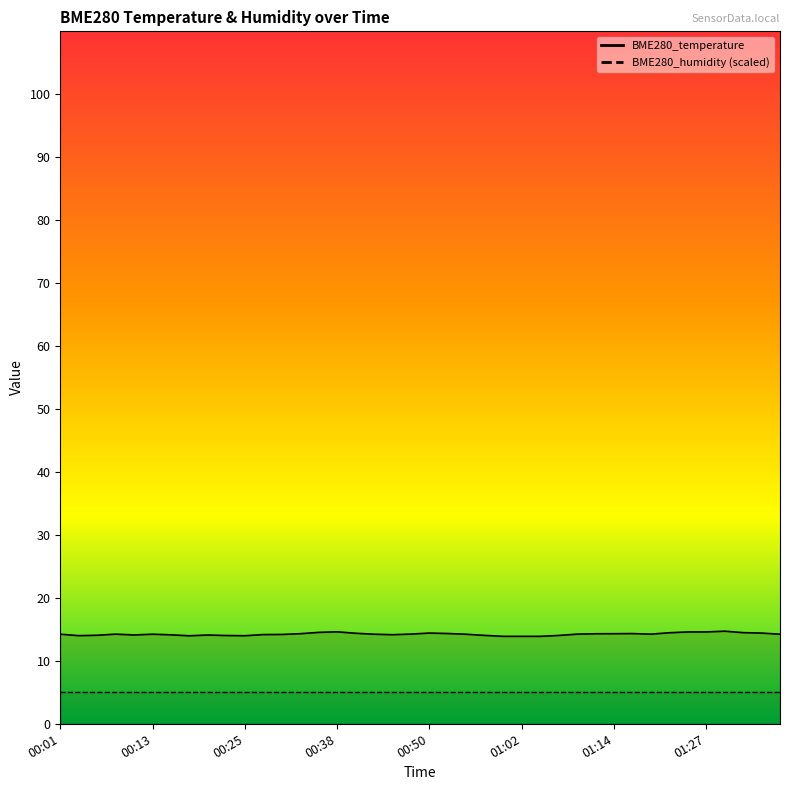

The value at 00:45 is 7.9. True or false?

False